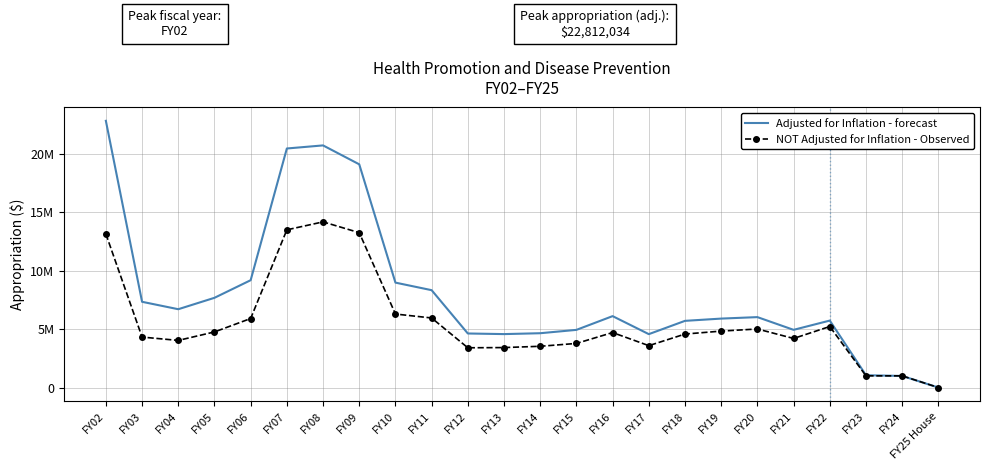

What are all the series names shown in the legend?

Adjusted for Inflation - forecast, NOT Adjusted for Inflation - Observed